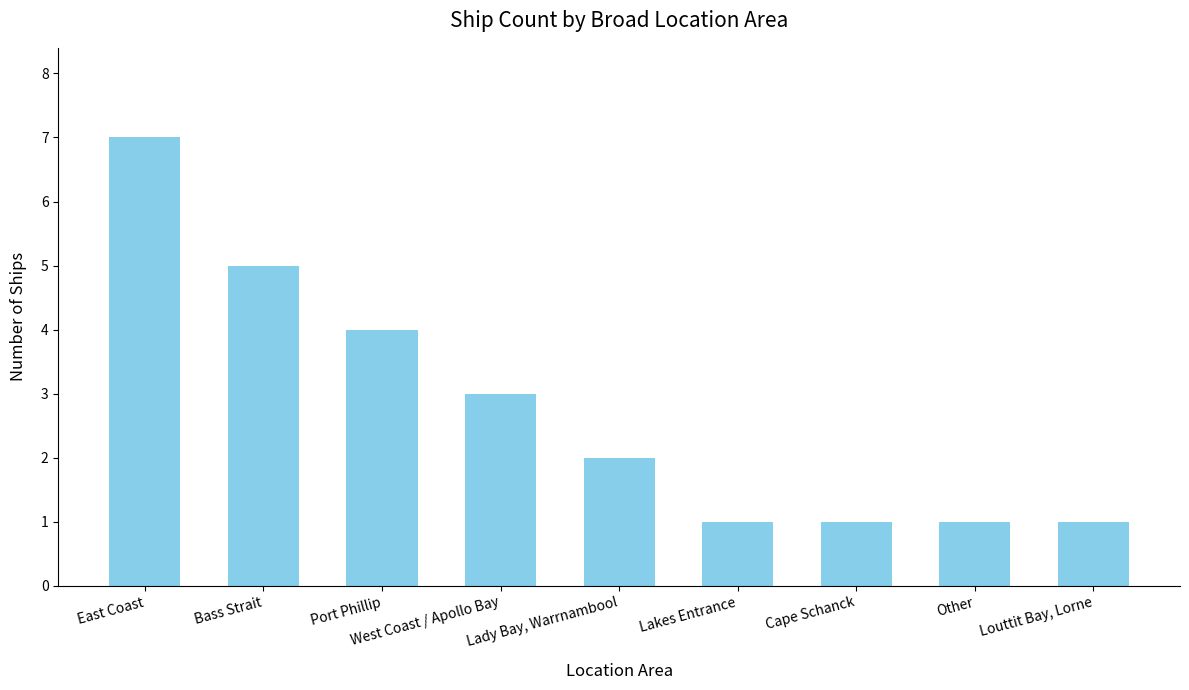

What is the change in value from East Coast to West Coast / Apollo Bay?

-4